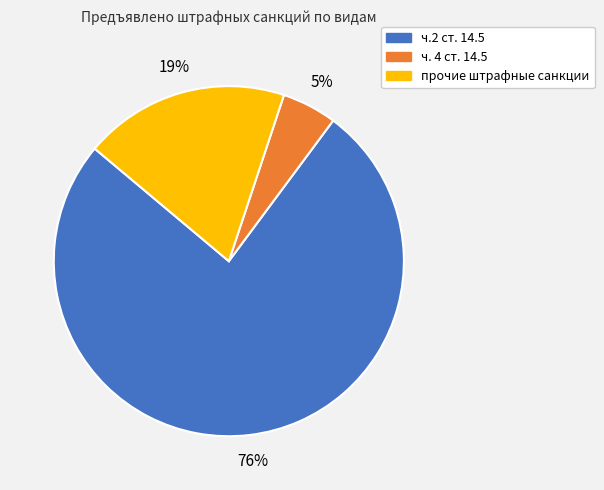

How many slices are in this pie chart?

3